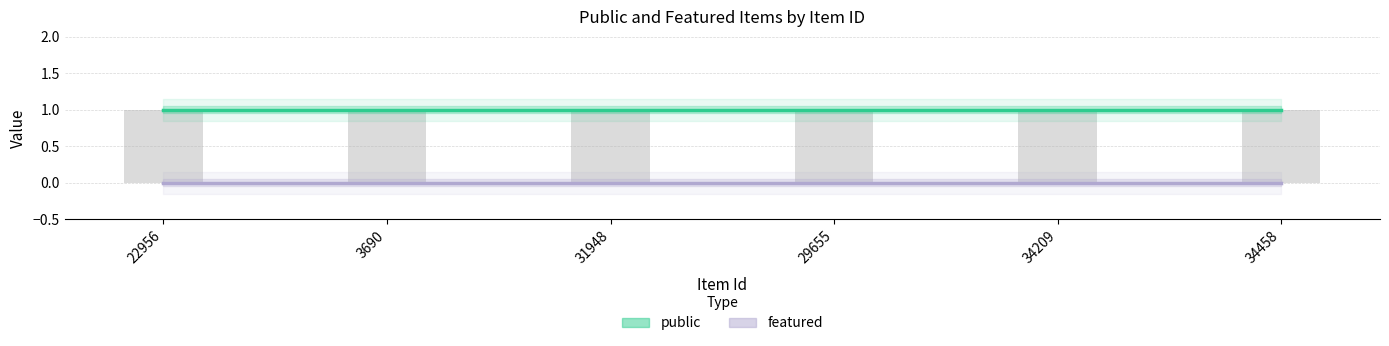

List the series in order of their overall mean, lowest first.

featured, public